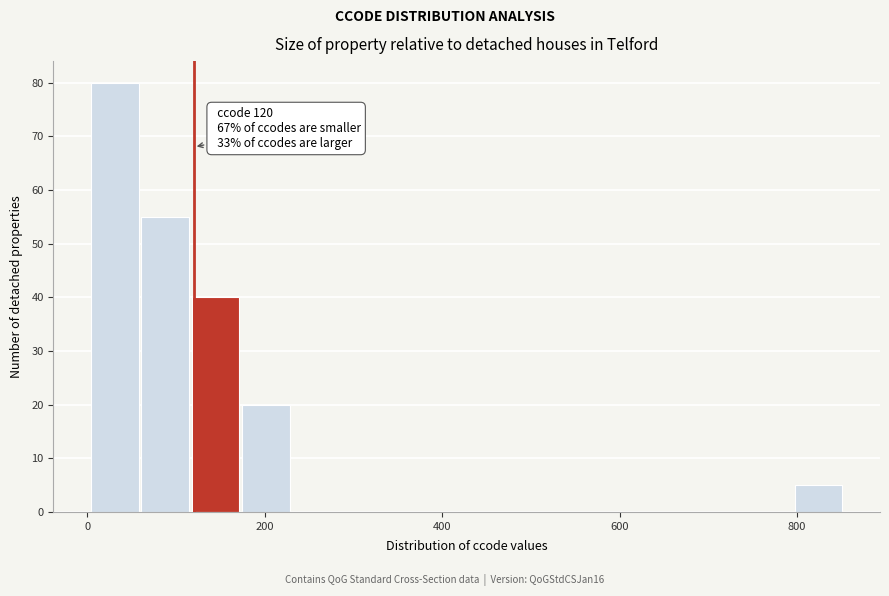

Read against the x-axis, roughly where is the centre of the tallest bar?

40